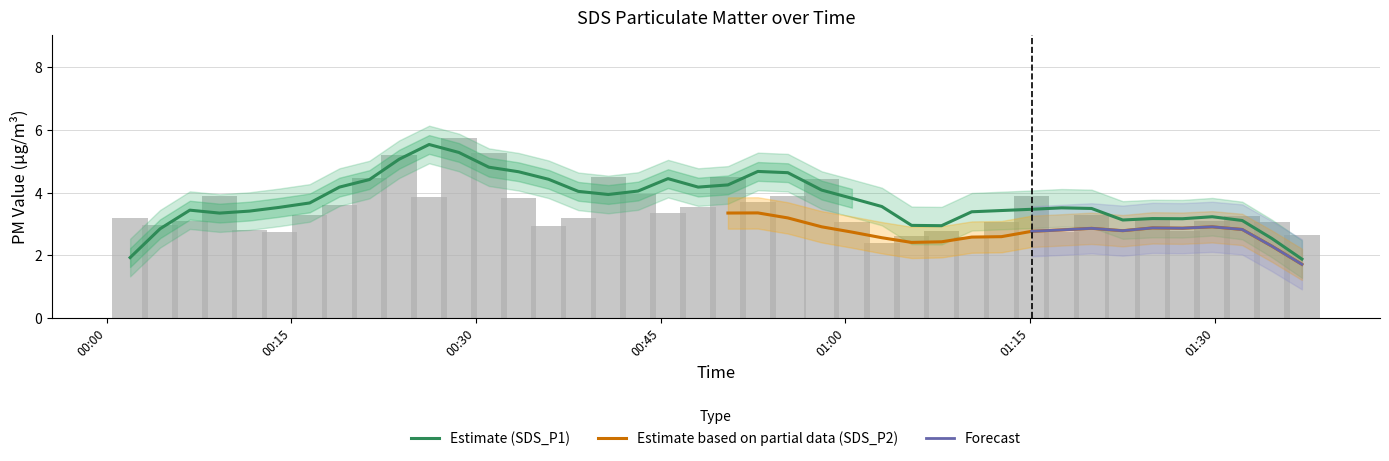

Which category has the highest value in the SDS_P1 series?

2021/05/10 00:28:37